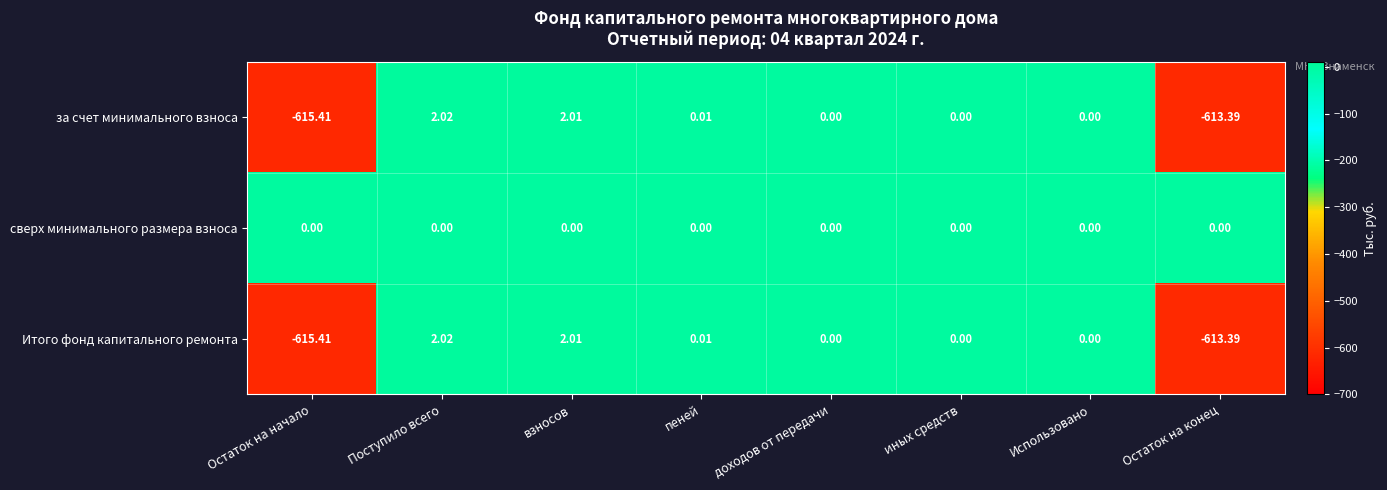

Where does the Итого фонд капитального ремонта series first go above 0?

Поступило всего